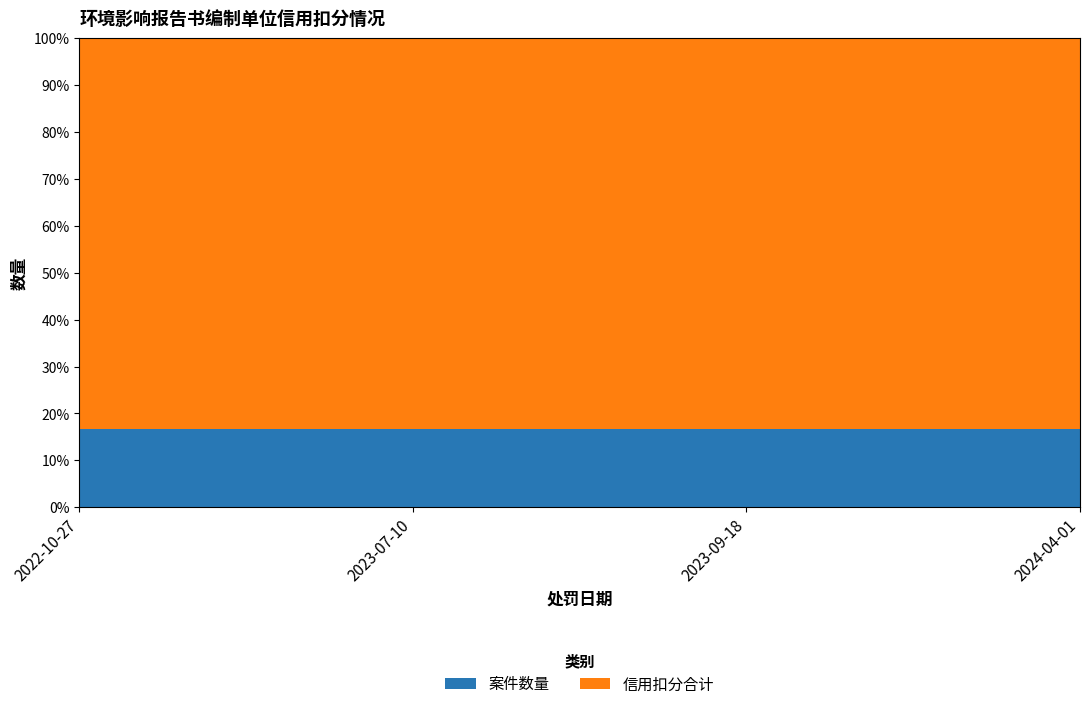

What is the minimum value for 案件数量?

16.7